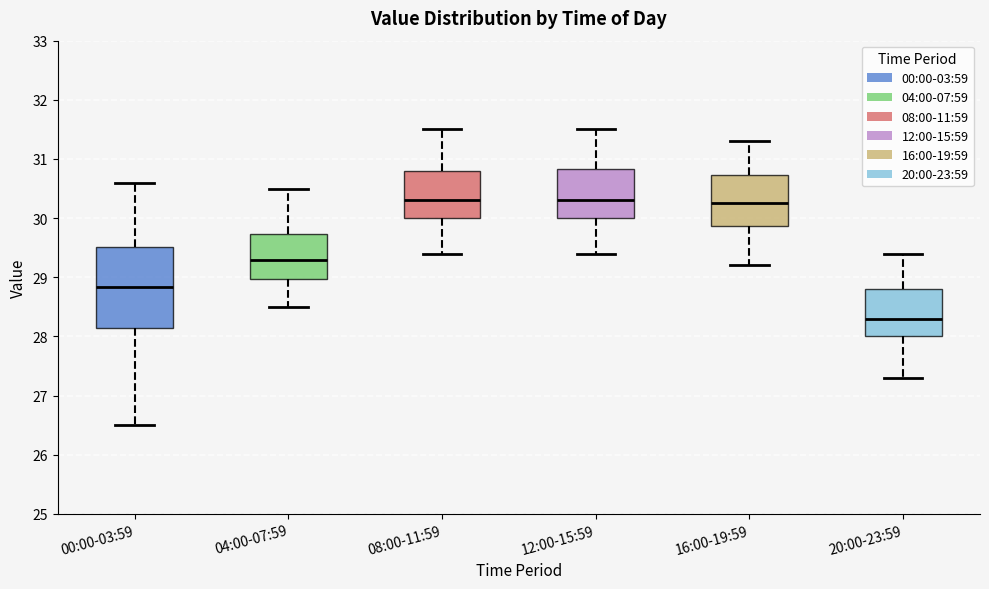

Where does the lower whisker of the box for 04:00-07:59 end on the y-axis? The values are not printed on the chart, so give them approximately, as read against the axis.

28.5